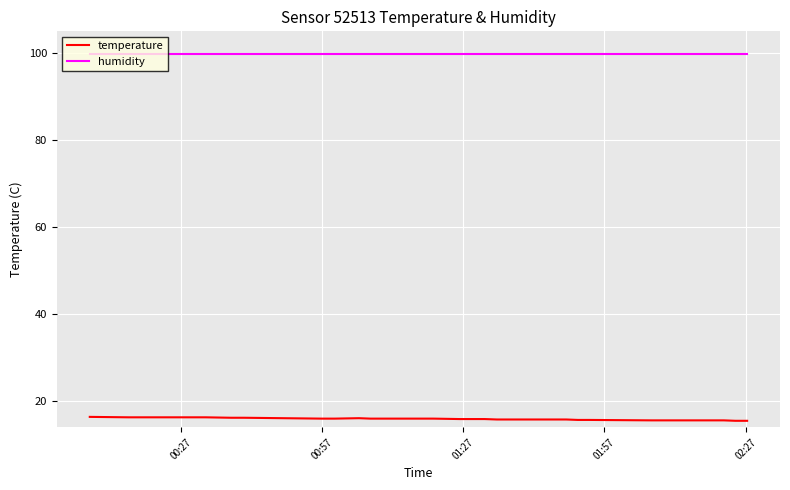

What is the smallest value displayed?

15.5